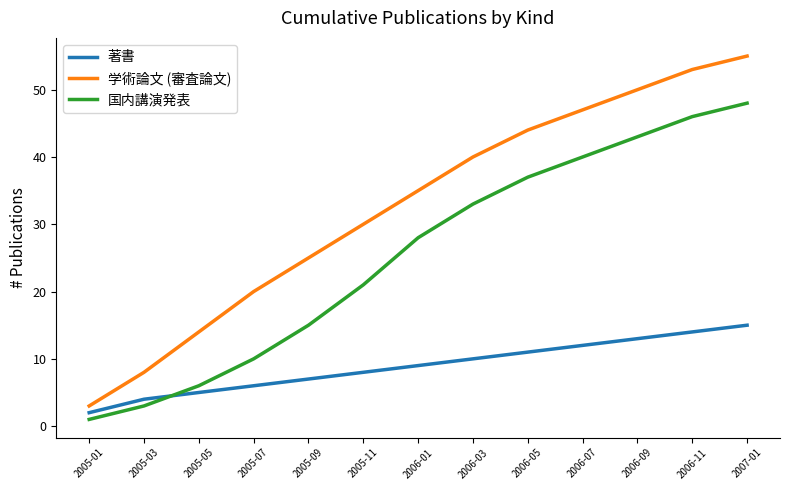

Rank the series by their maximum value, from highest to lowest.

学術論文 (審査論文), 国内講演発表, 著書